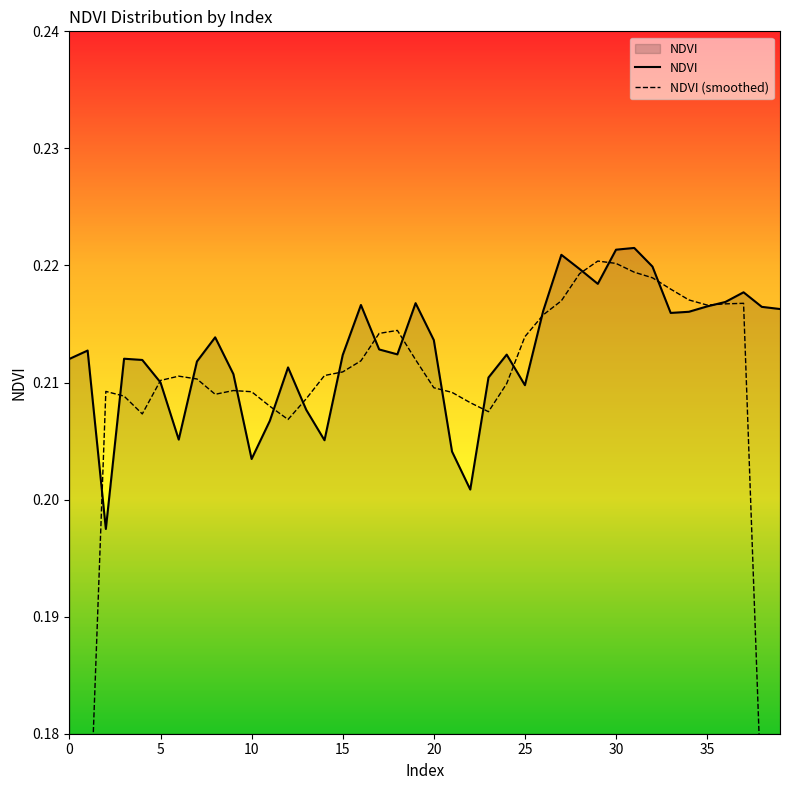

Where is the first local maximum?

1